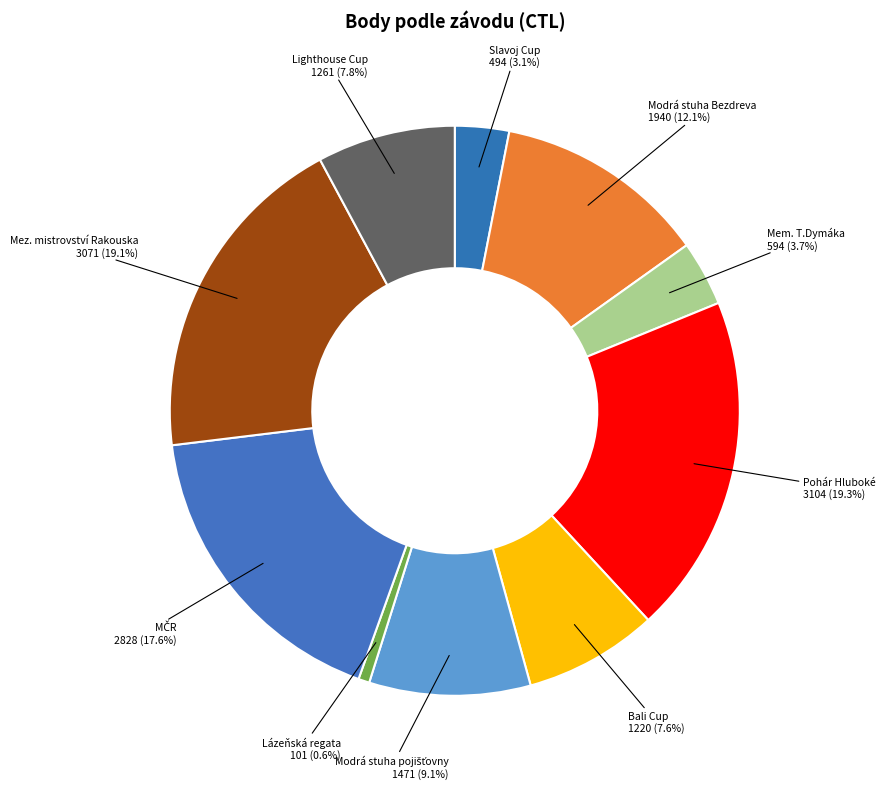

Which has a higher value, Modrá stuha Bezdreva or Lighthouse Cup?

Modrá stuha Bezdreva